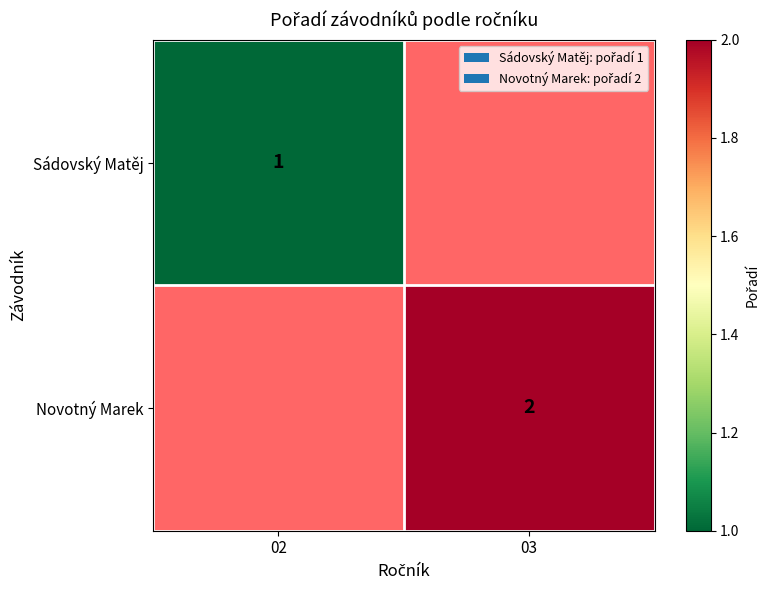

The Sádovský Matěj series shows 1.6 at 02. True or false?

False